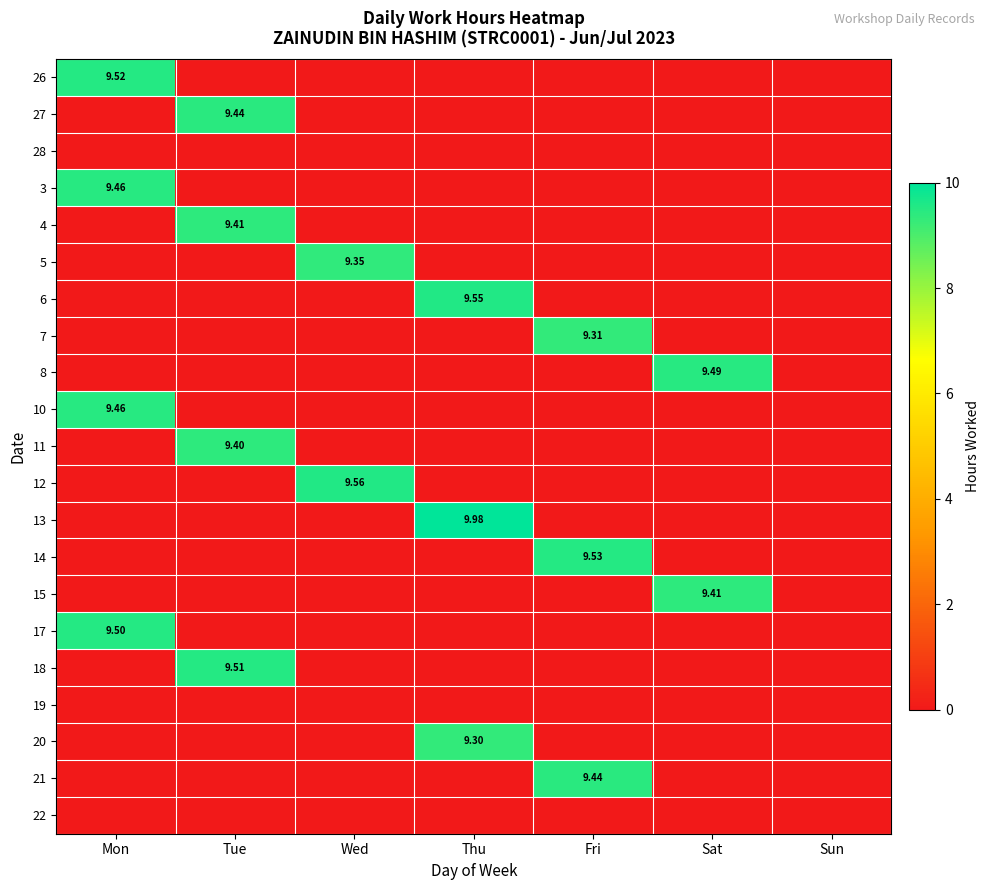

List the series in order of their peak value, lowest first.

28, 19, 22, 20, 7, 5, 11, 4, 15, 27, 21, 3, 10, 8, 17, 18, 26, 14, 6, 12, 13